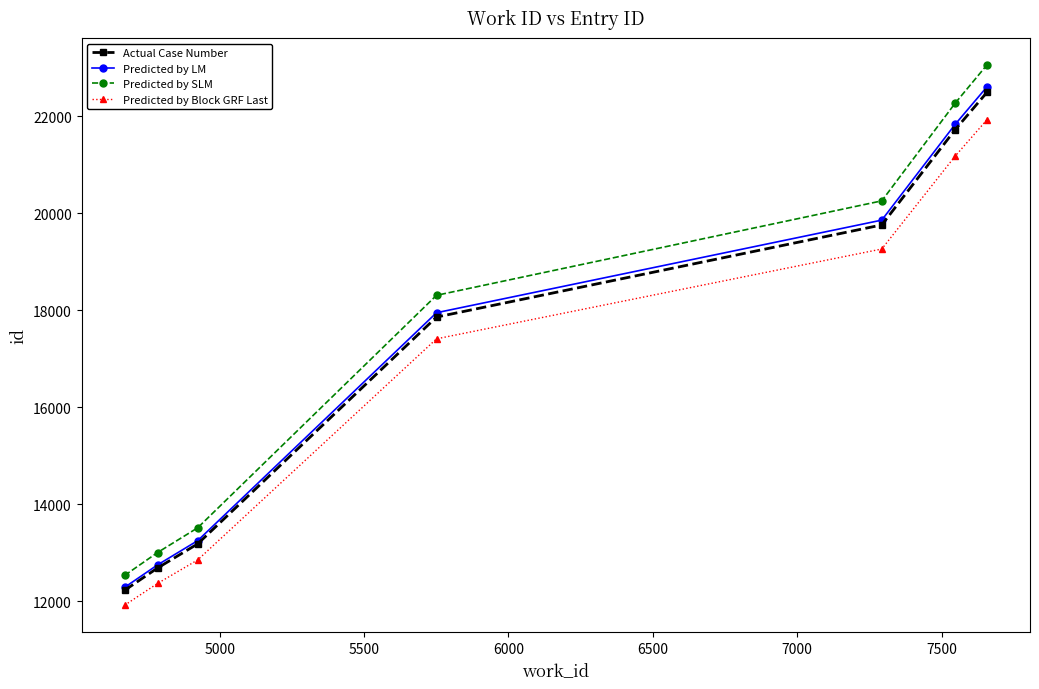

What is the difference between the second highest and second lowest values in the Predicted by LM series?

9085.0